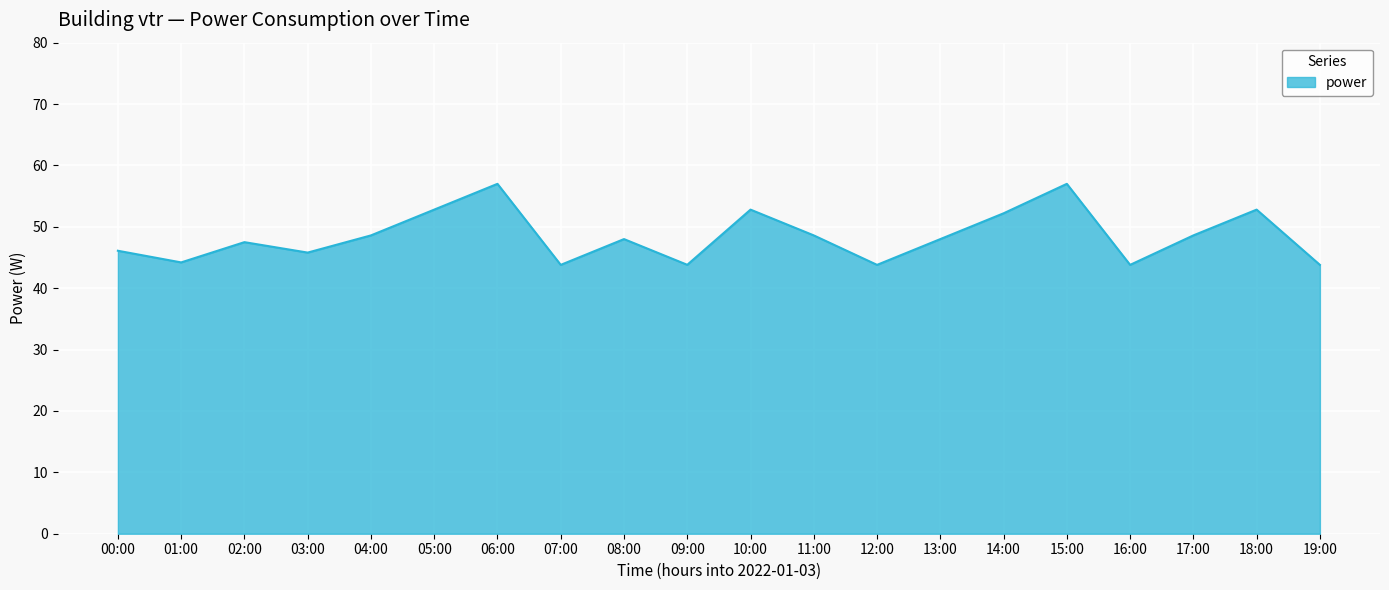

Which has a higher value, 08:00 or 10:00?

10:00